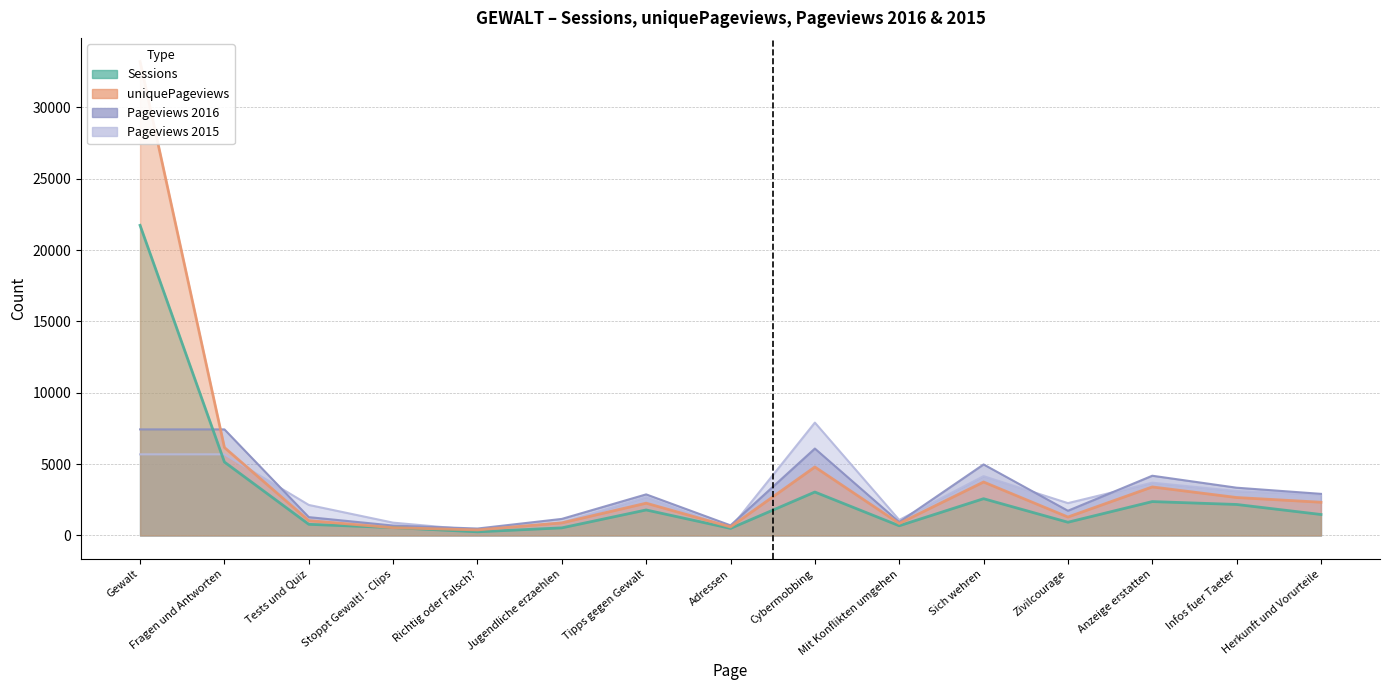

How many times do uniquePageviews and Sessions cross each other?

2